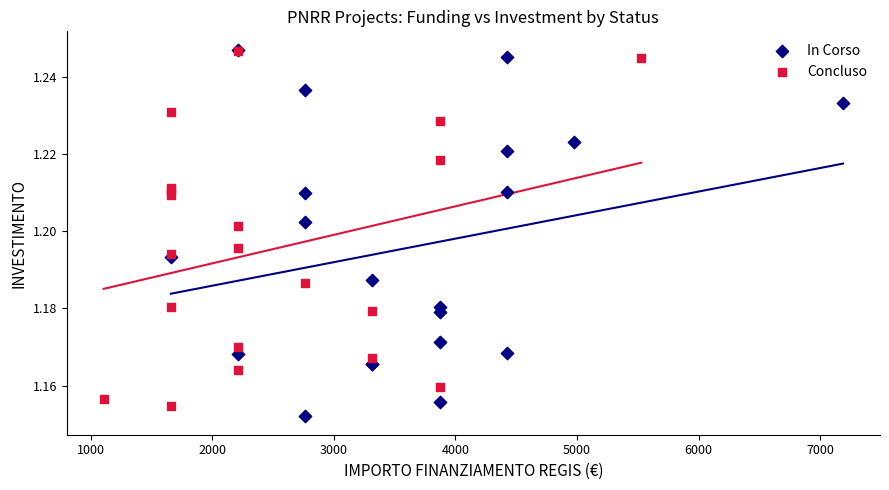

Which series contains the lowest Y value?

In Corso